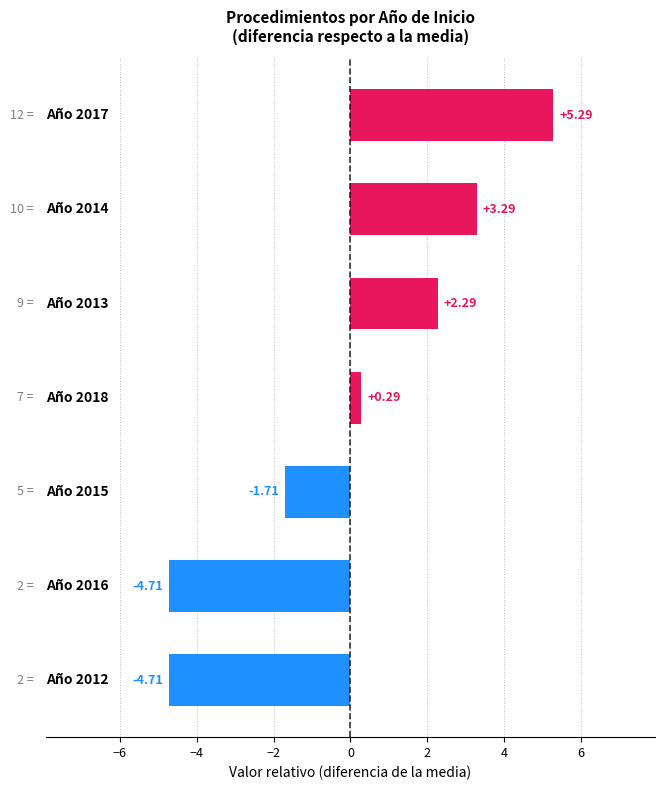

What is the difference between the maximum and minimum values?

10.0